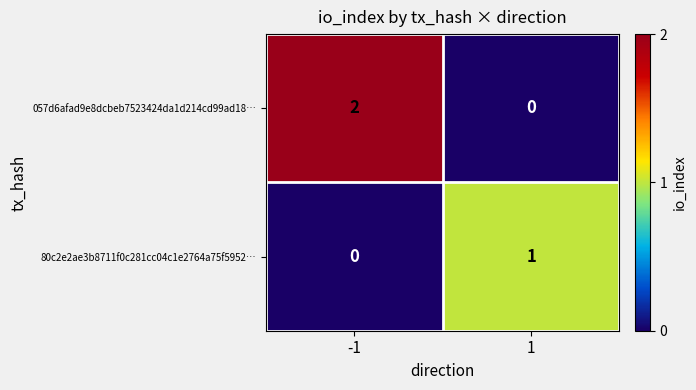

Rank the series by their maximum value, from lowest to highest.

80c2e2ae3b8711f0c281cc04c1e2764a75f5952…, 057d6afad9e8dcbeb7523424da1d214cd99ad18…